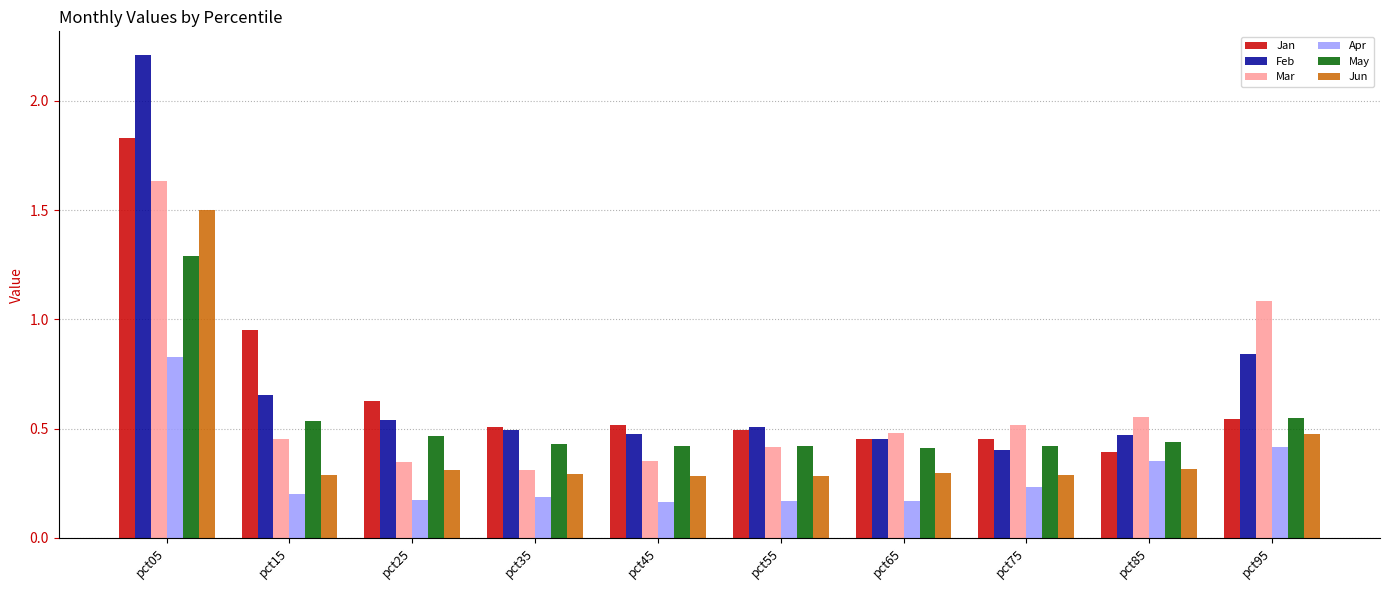

Which series has the widest spread of values?

Feb